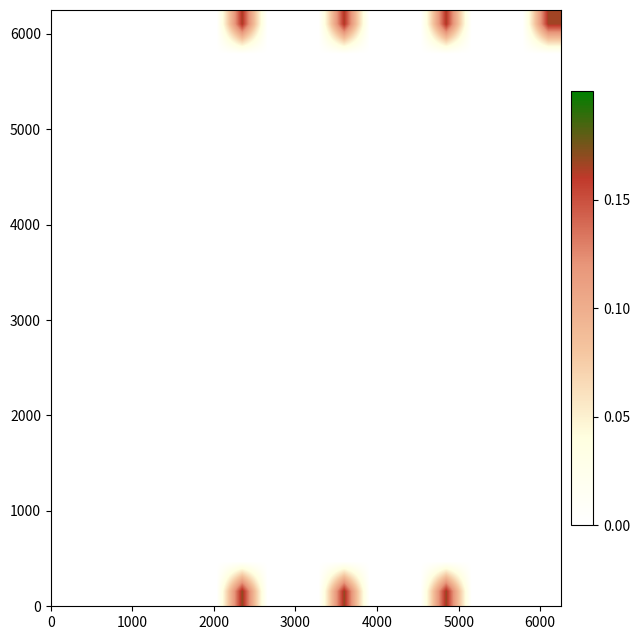

How many distinct data groups are displayed?

20